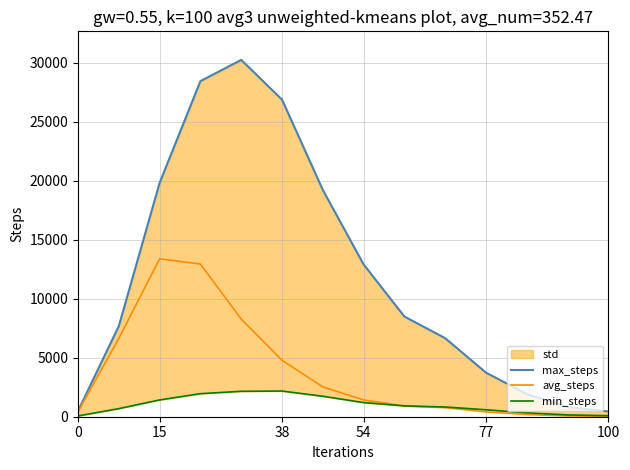

Reading right to left, transcribe all the data shown in this chart.

max_steps: 448	824	1926	3739	6658	8493	12914	19232	26887	30255	28453	19827	7689	492
avg_steps: 36	68	183	412	766	904	1420	2529	4789	8281	12945	13389	6643	425
min_steps: 90	152	330	591	825	919	1198	1735	2176	2156	1953	1423	686	67